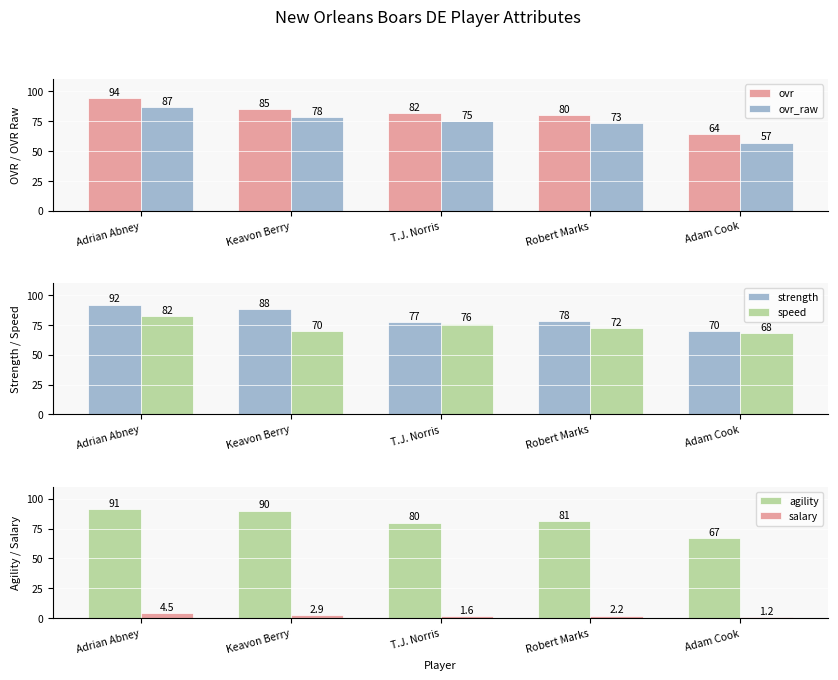

What are all the series names shown in the legend?

ovr, ovr_raw, strength, speed, agility, salary